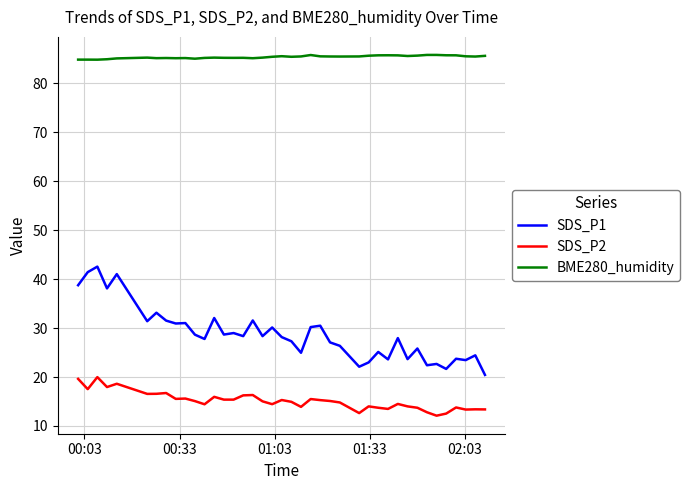

What are all the series names shown in the legend?

SDS_P1, SDS_P2, BME280_humidity